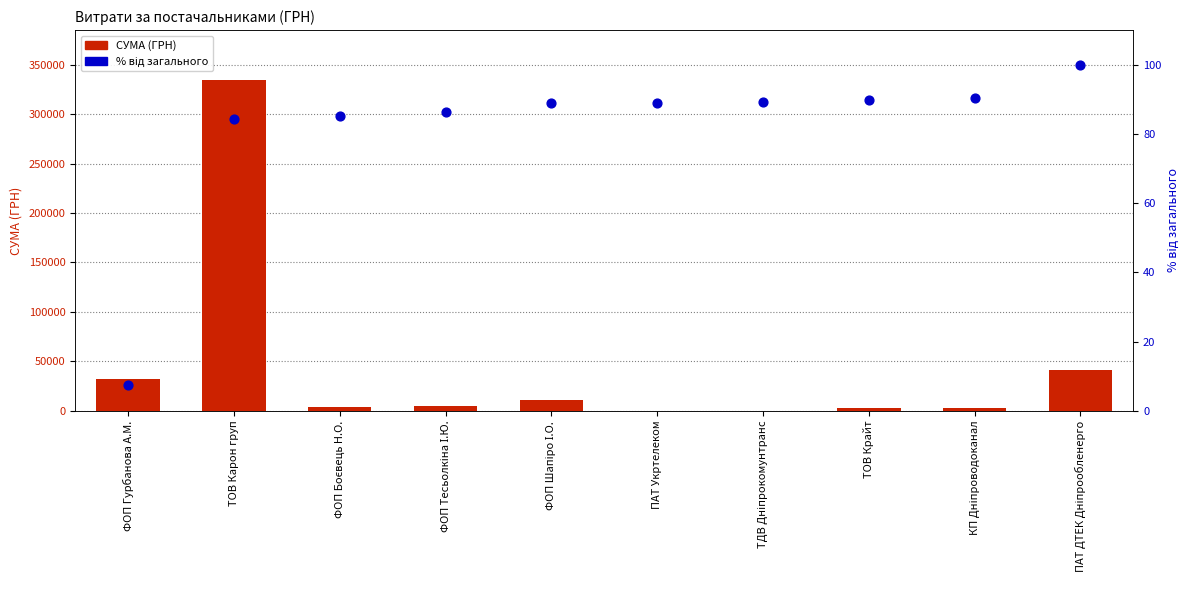

Which series contains the highest Y value?

СУМА (ГРН)